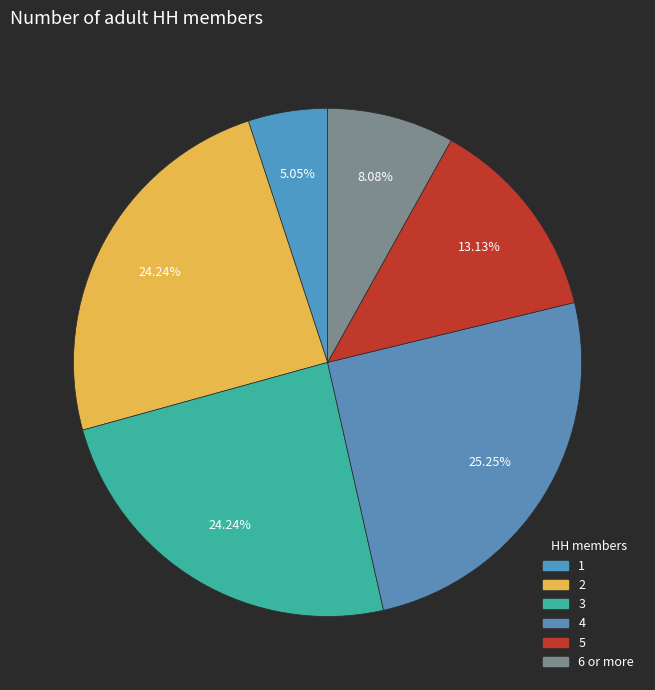

To the nearest percent, what portion does 2 represent?

24%